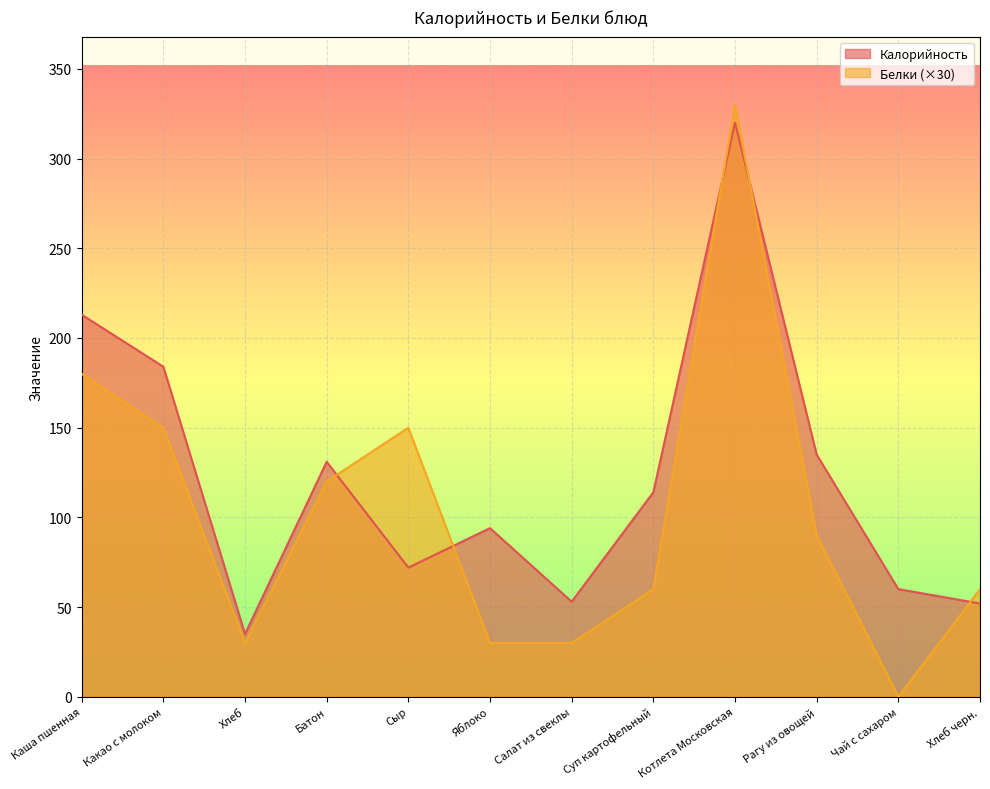

How many lines are shown in the chart?

2